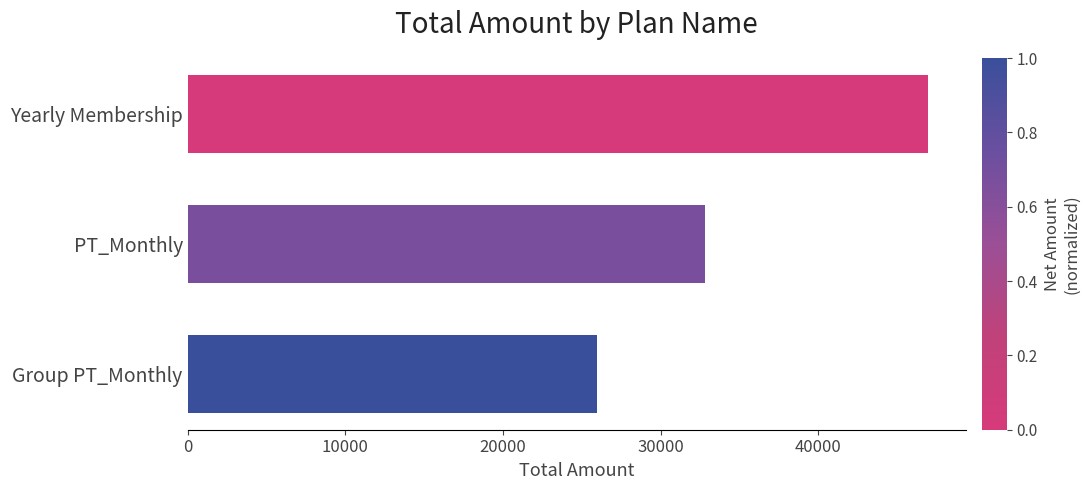

Between Yearly Membership and Group PT_Monthly, which is larger?

Yearly Membership